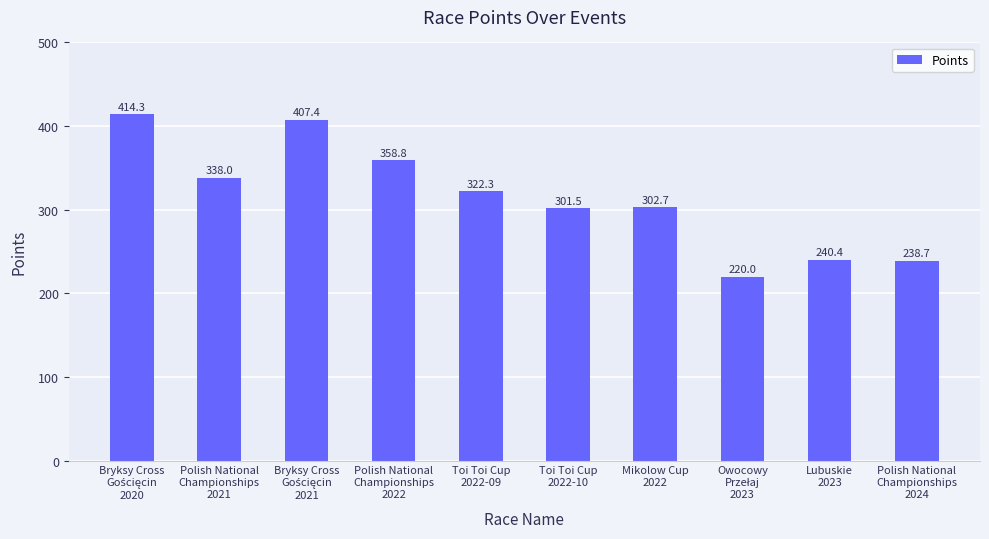

What is the difference between the second highest and minimum values?

187.4